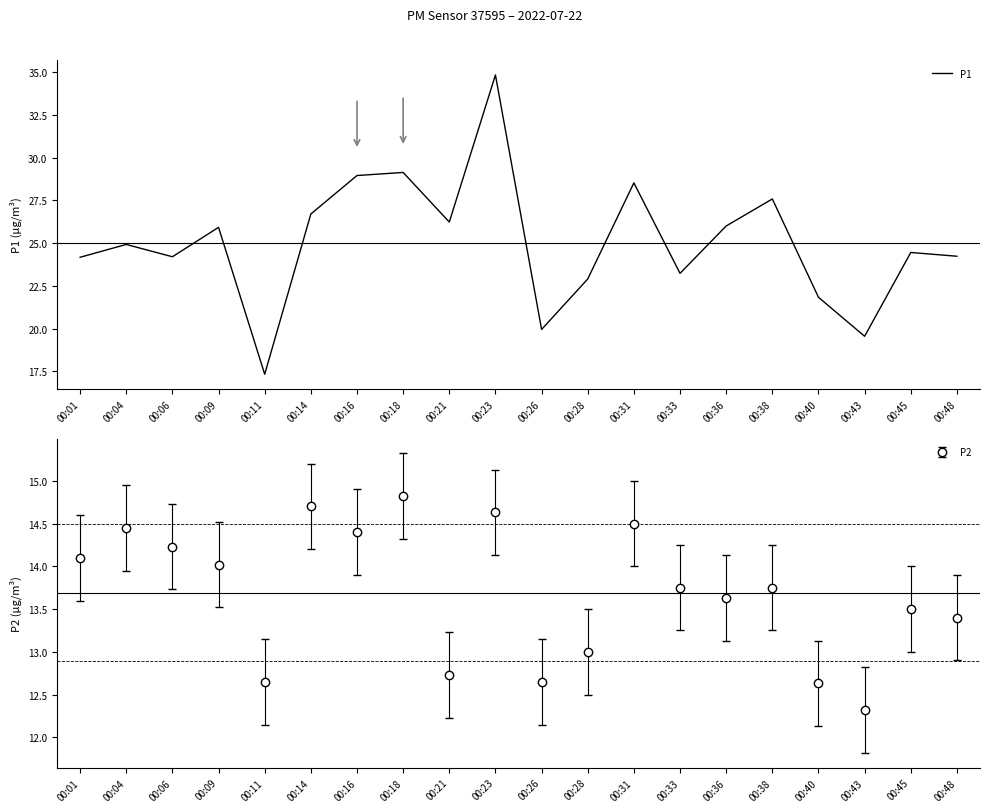

Is it true that the value at 00:38 is 27.6?

True